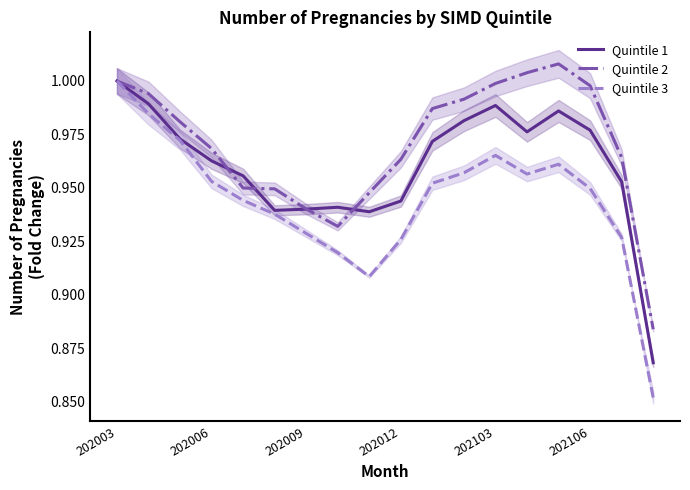

What is the difference between the maximum and minimum values in the Quintile 1 series?

0.1